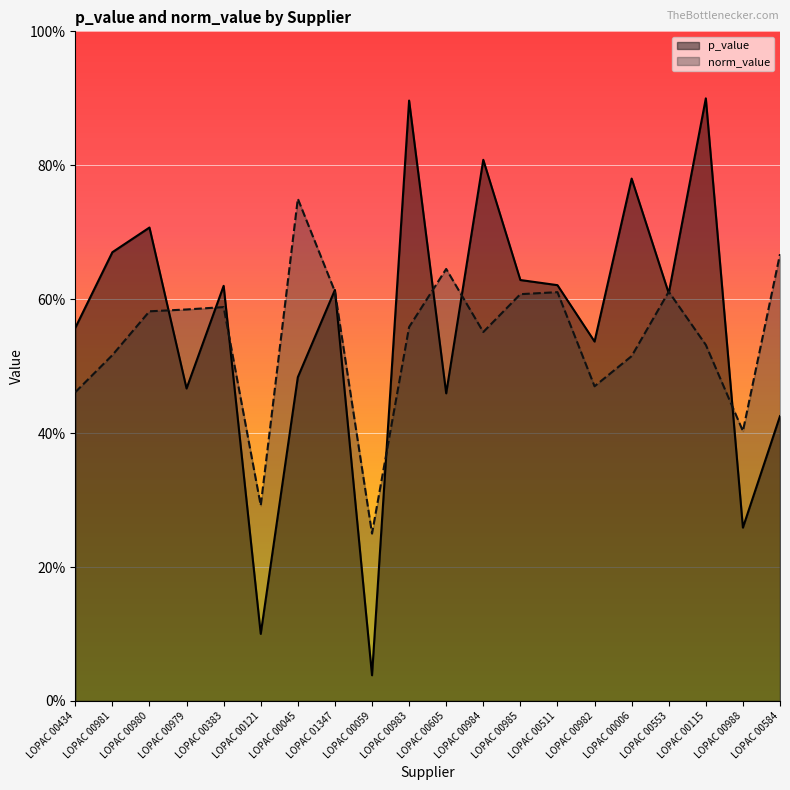

What is the label of the 16th point from the right?

LOPAC 00383